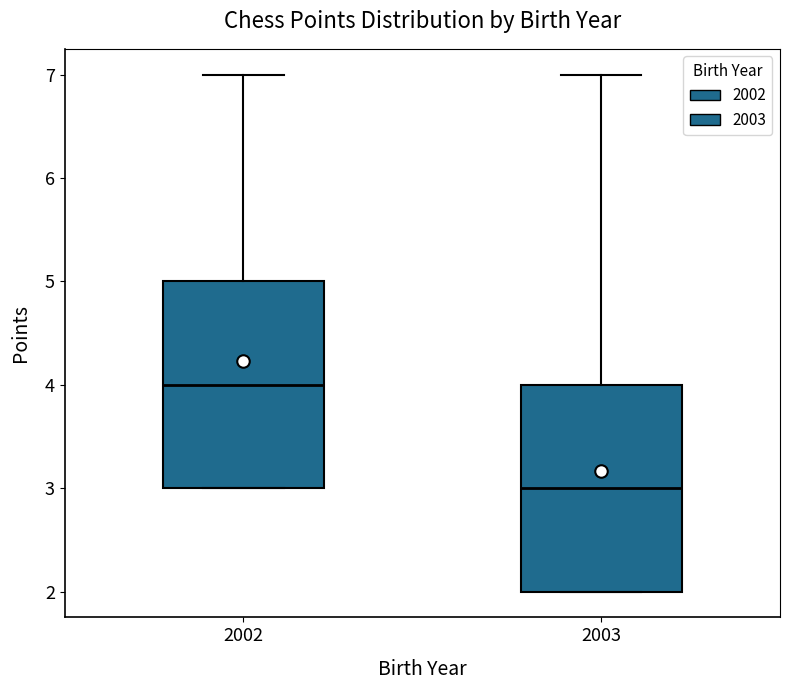

Reading left to right, transcribe this box plot: for each box, give where its median line is, the range the box spans, and where its two whiskers end, as read against the y-axis. The values are not printed on the chart, so give them approximately, as read against the axis.

2002: median 4, box 3 to 5, whiskers 3 to 7
2003: median 3, box 2 to 4, whiskers 2 to 7